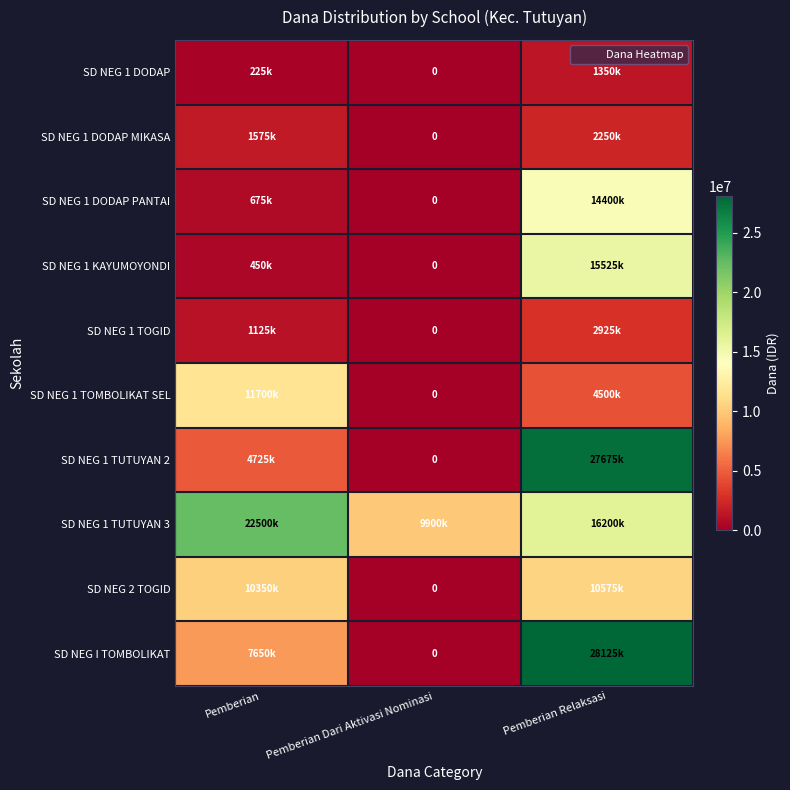

What is the difference between the maximum and minimum values in the SD NEG 1 KAYUMOYONDI series?

15525000